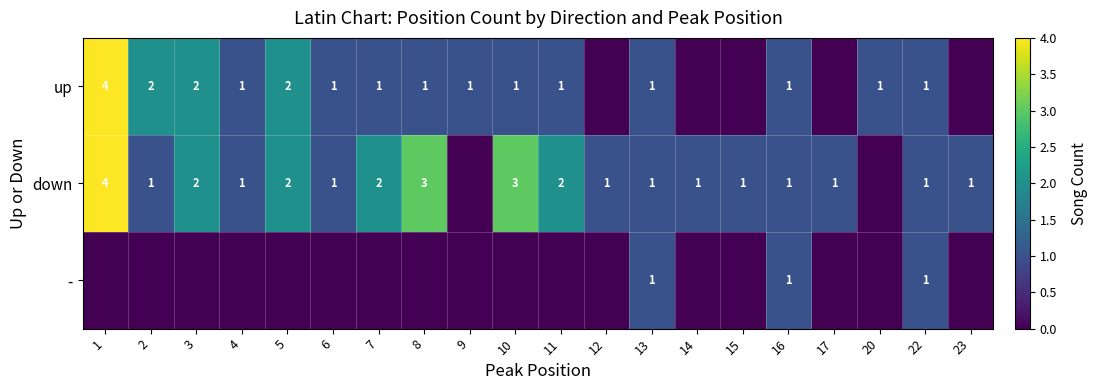

At which category does the chart reach its minimum across all series?

12